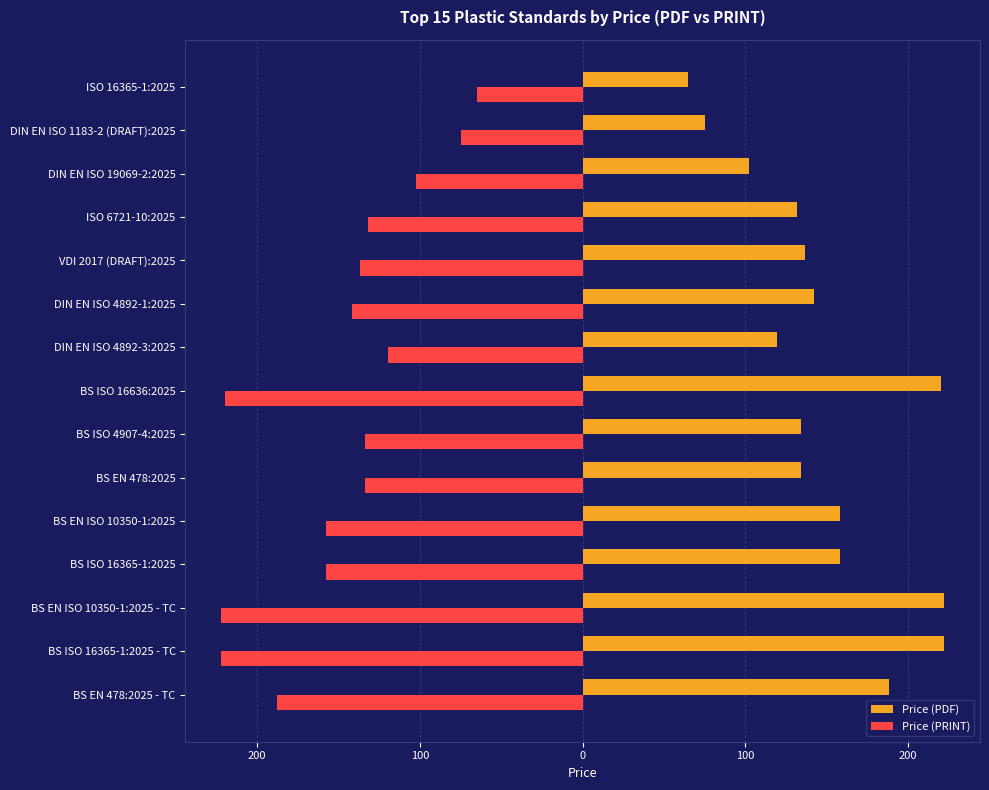

What are all the series names shown in the legend?

Price (PDF), Price (PRINT)